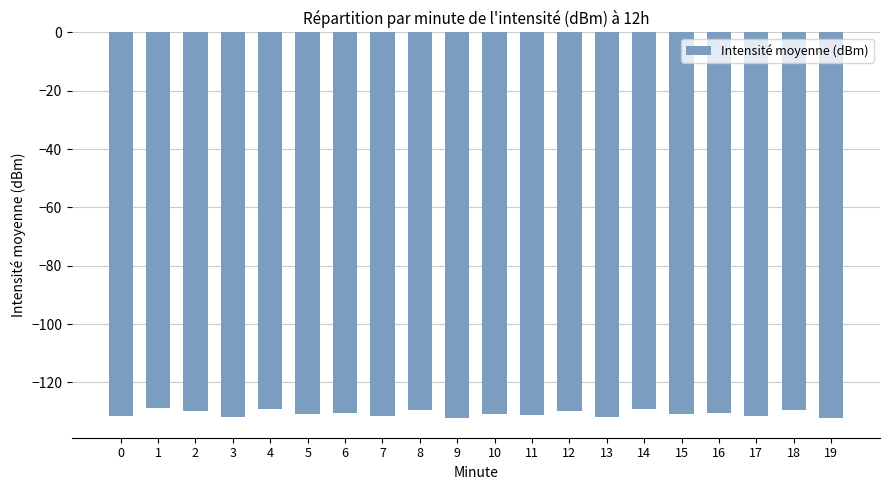

How many categories are shown in the chart?

20